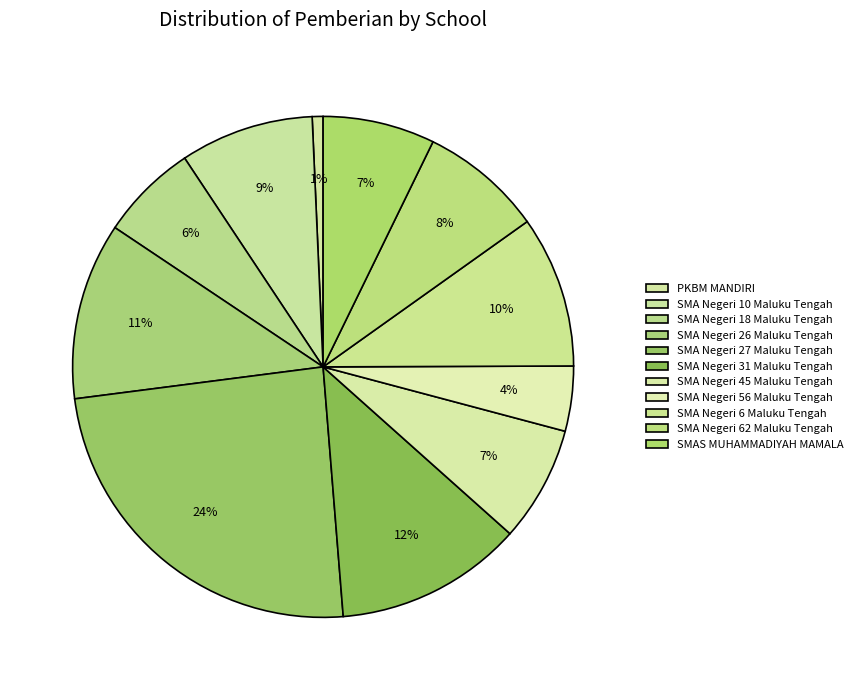

How many slices are in this pie chart?

11